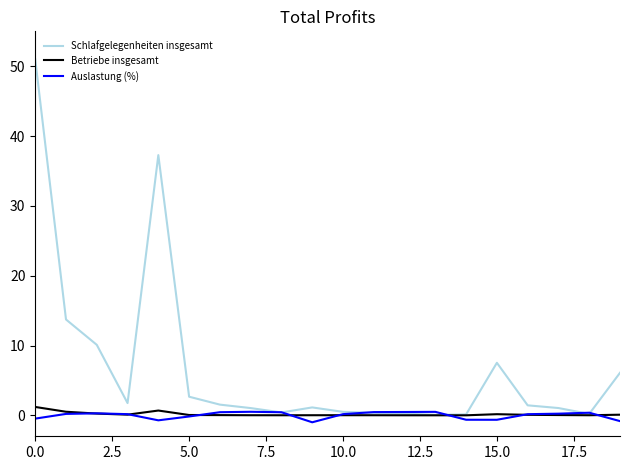

In Betriebe insgesamt, how many points are higher than both neighbors (excluding endpoints)?

3